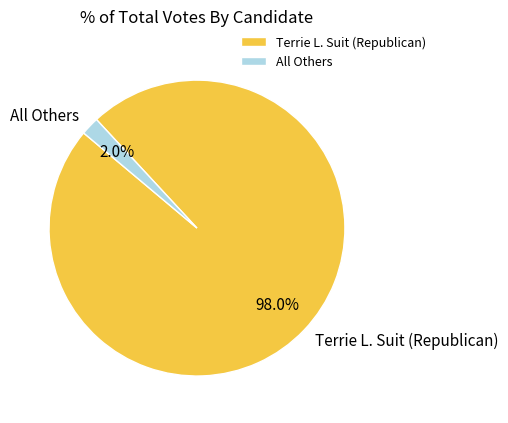

How many slices are in this pie chart?

2